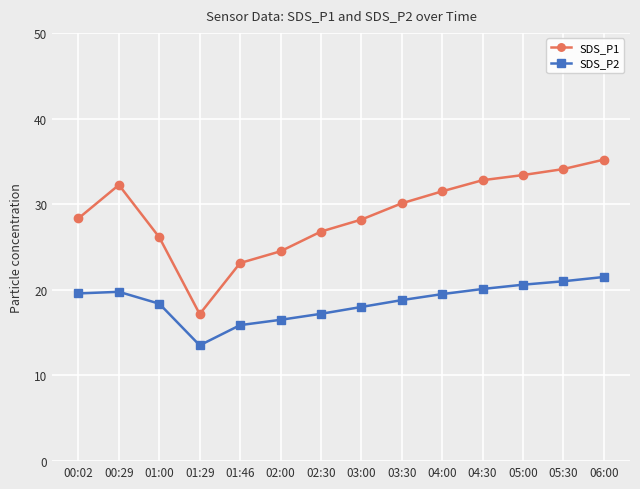

True or false: SDS_P1 and SDS_P2 cross at least once.

False